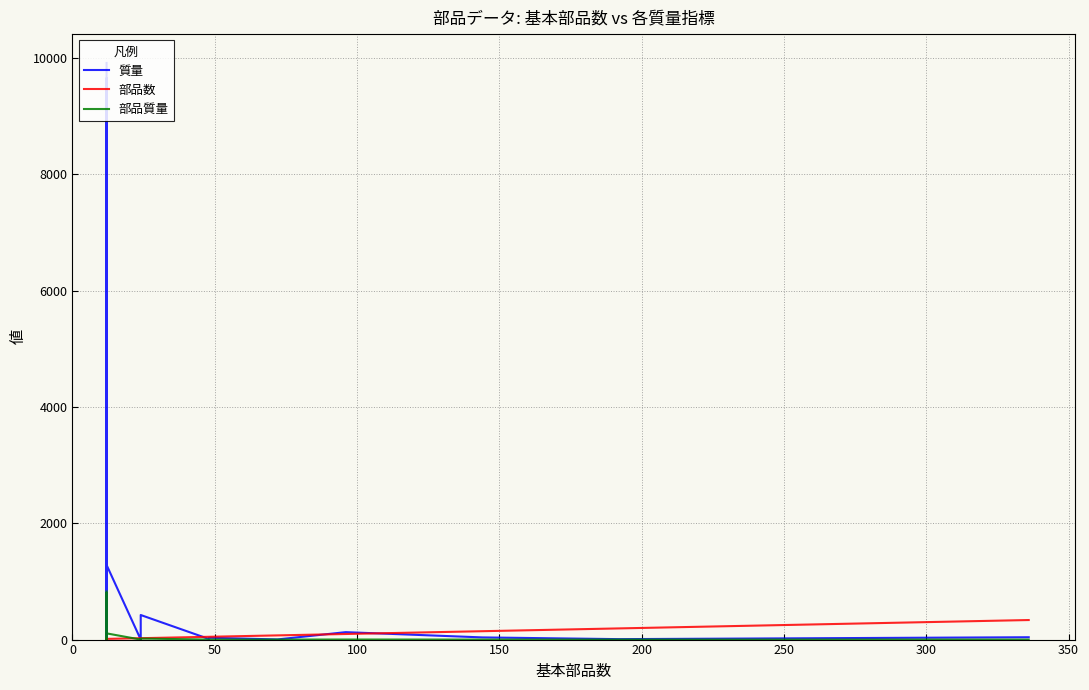

Does the chart display data point markers on the line(s)?

No